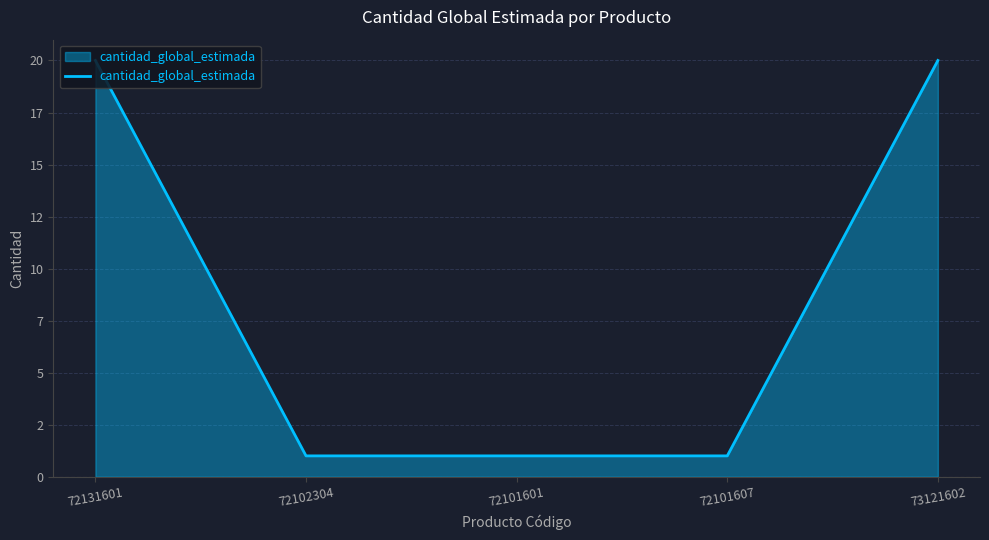

True or false: the data shows 20 at 73121602.

True